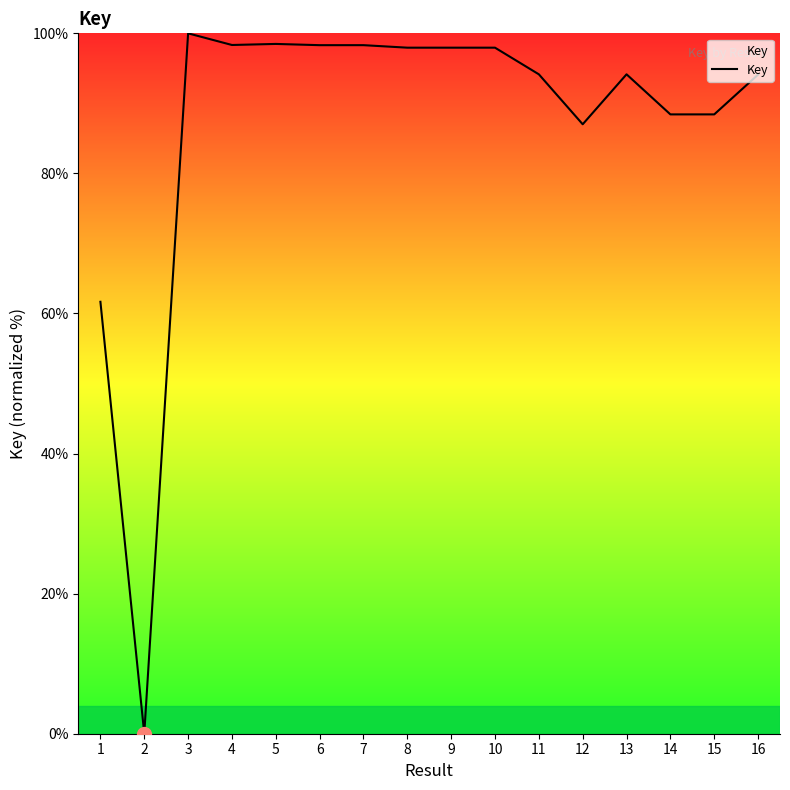

What is the difference between the values at 7 and 13?

4.2